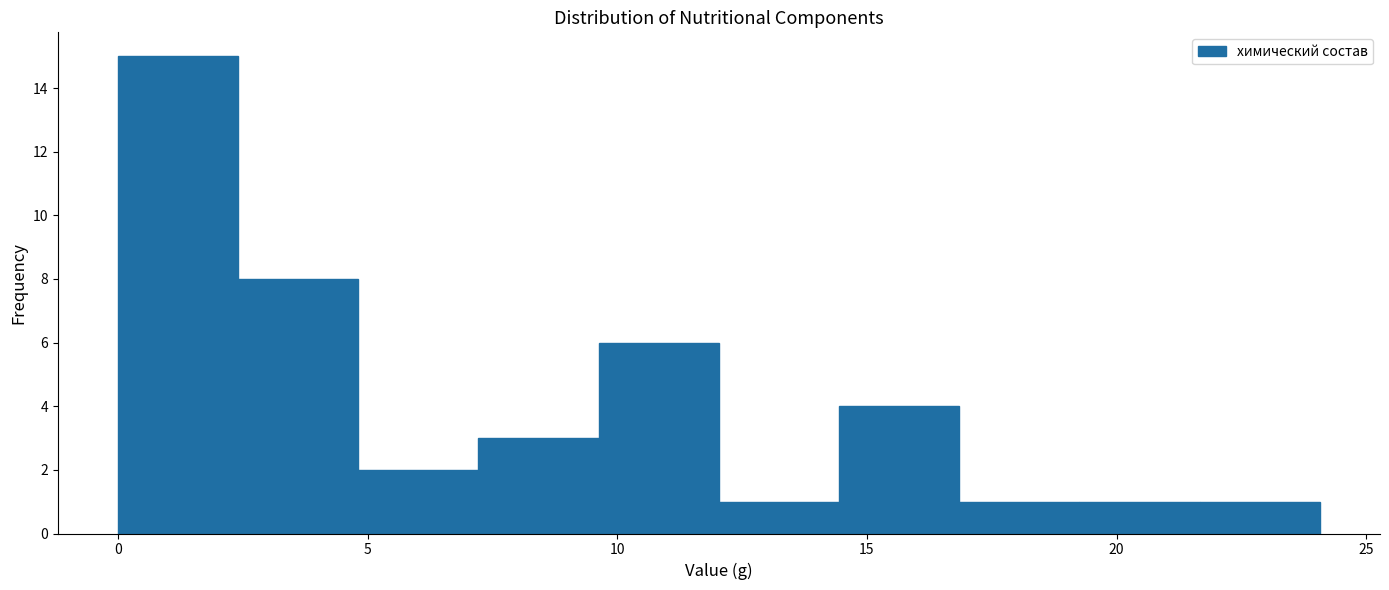

Which range on the x-axis has the tallest bar?

0.0 to 2.5